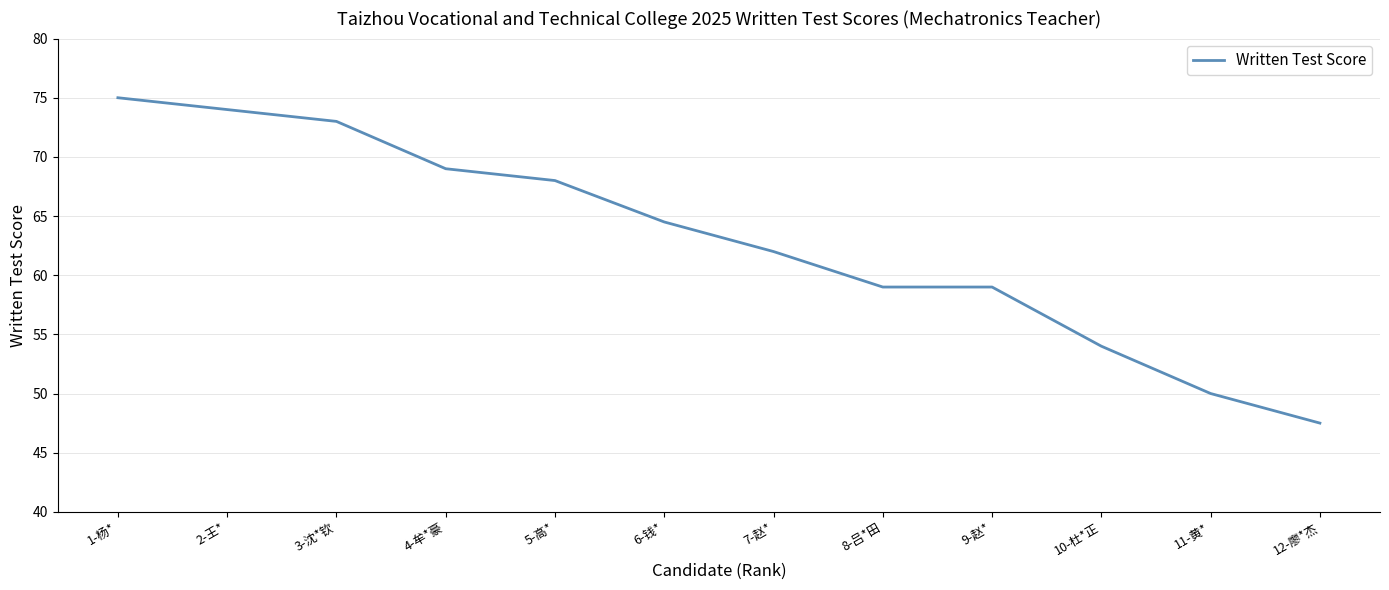

How many lines are shown in the chart?

1